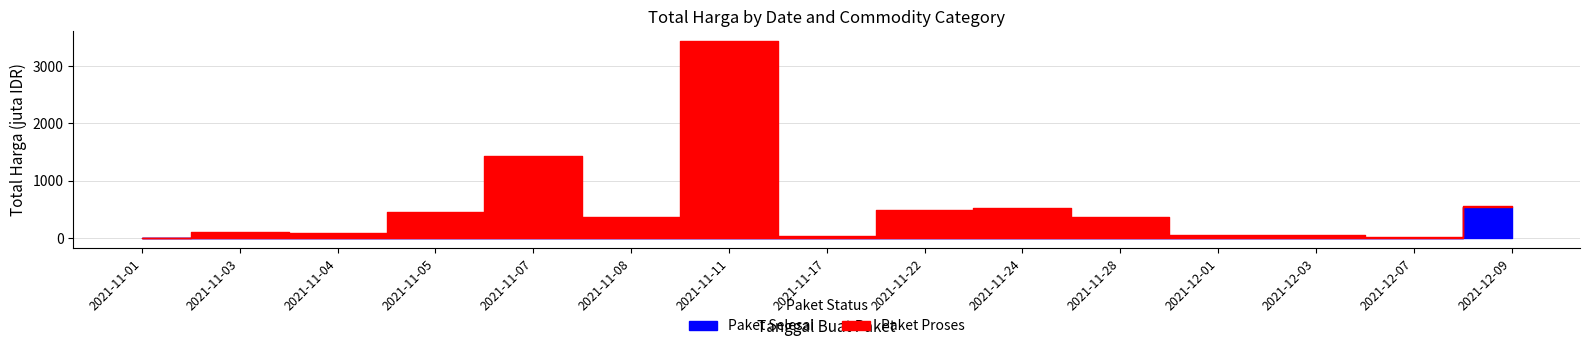

Does the chart display data point markers on the line(s)?

No